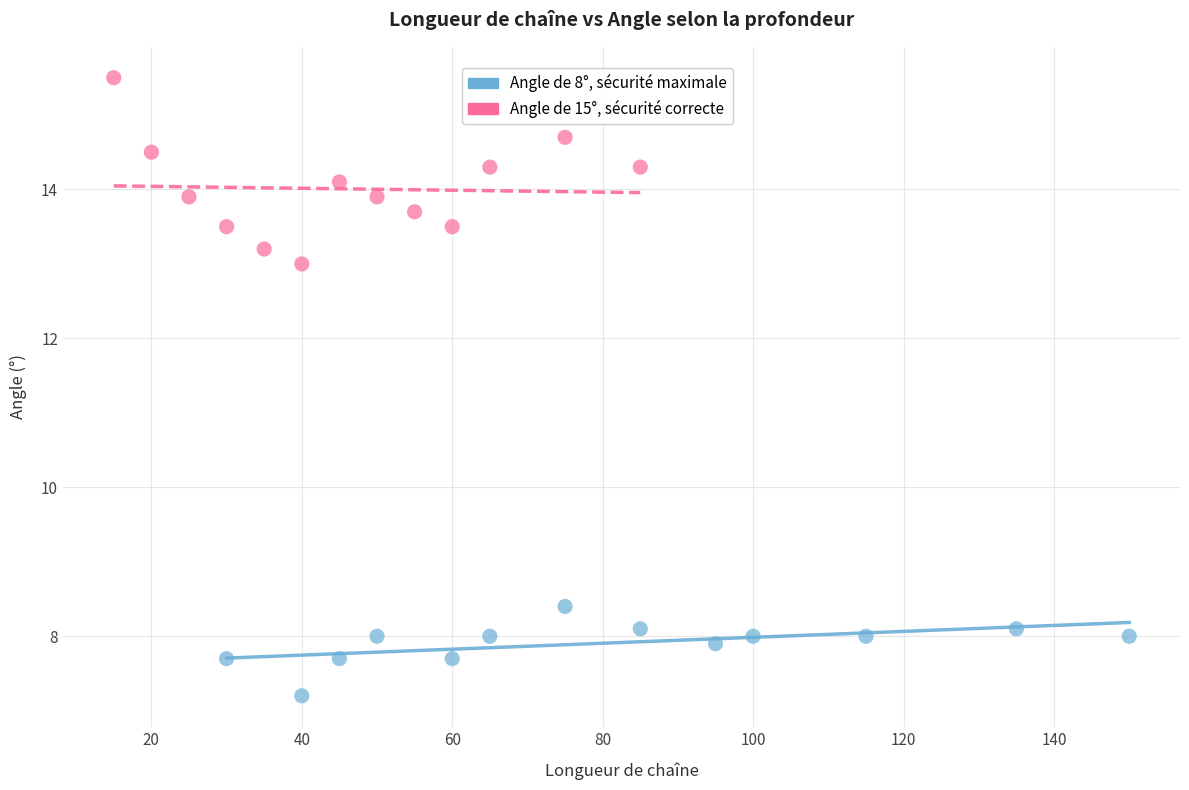

Which series has the widest spread of Y values?

Angle de 15°, sécurité correcte